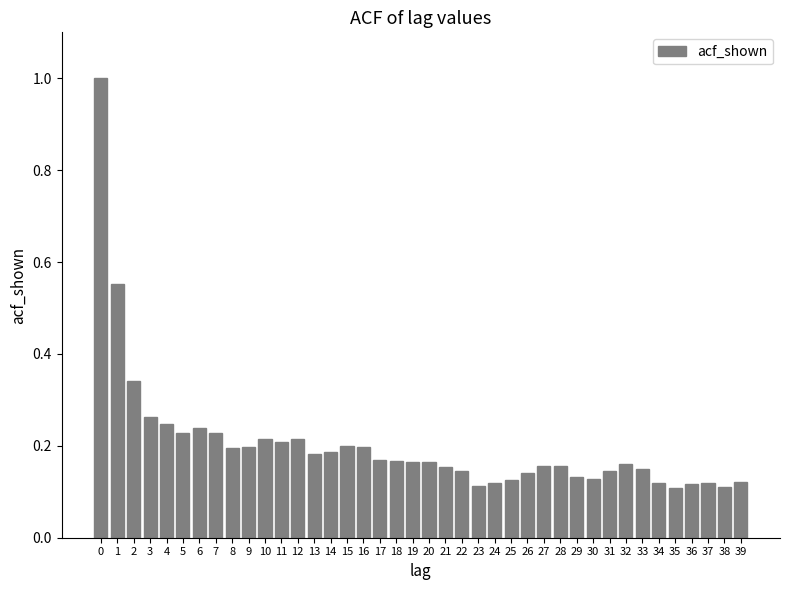

What is the difference between the maximum and second lowest values?

0.9